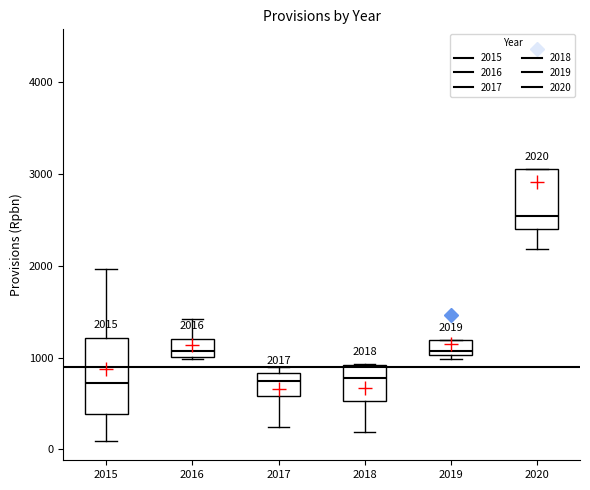

Comparing the boxes themselves (not the whiskers), which one is the tallest?

2015